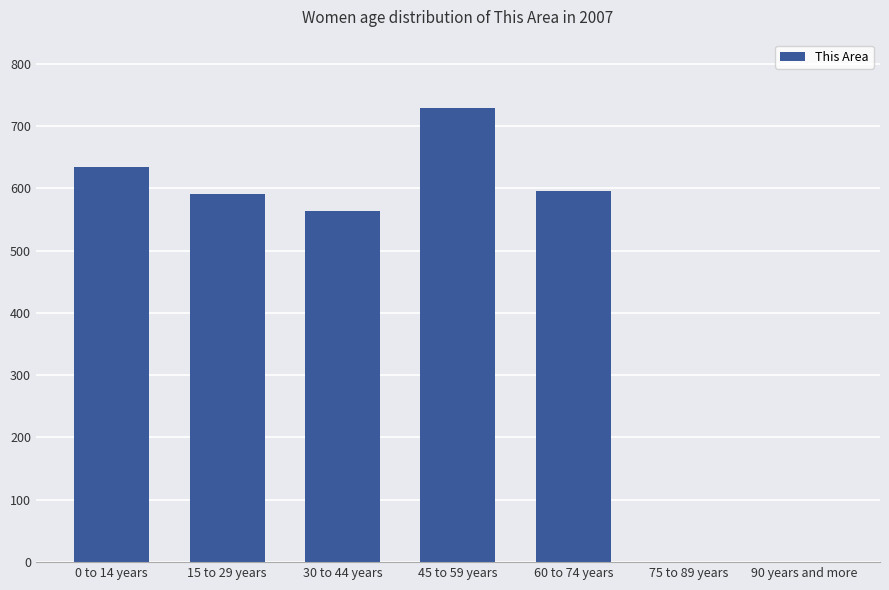

Reading right to left, extract all data points from this chart.

0	0	596	729	564	591	634